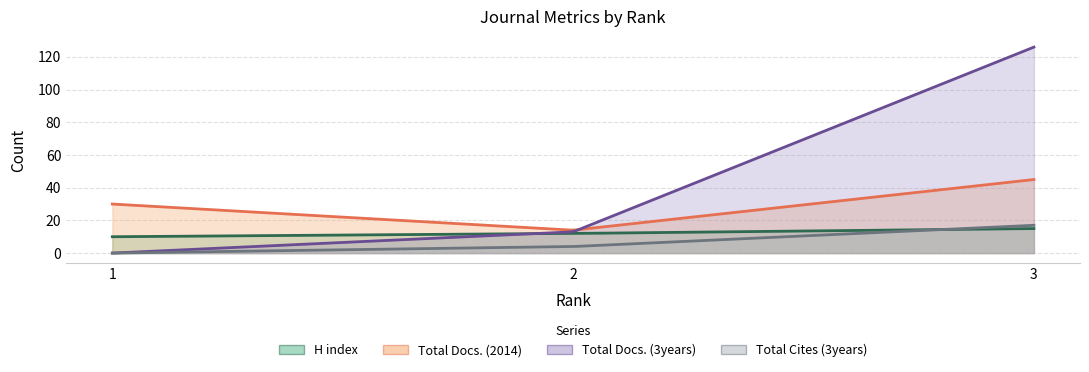

What is the approximate value of Total Docs. (3years) at 3, to the nearest 5?

125